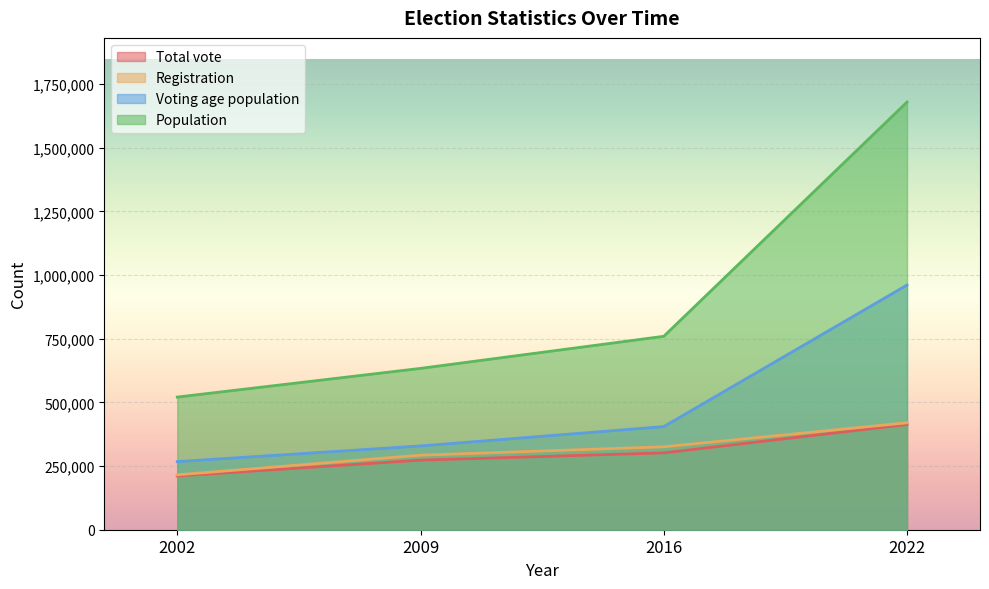

At which category is the sum across all series the highest?

2022